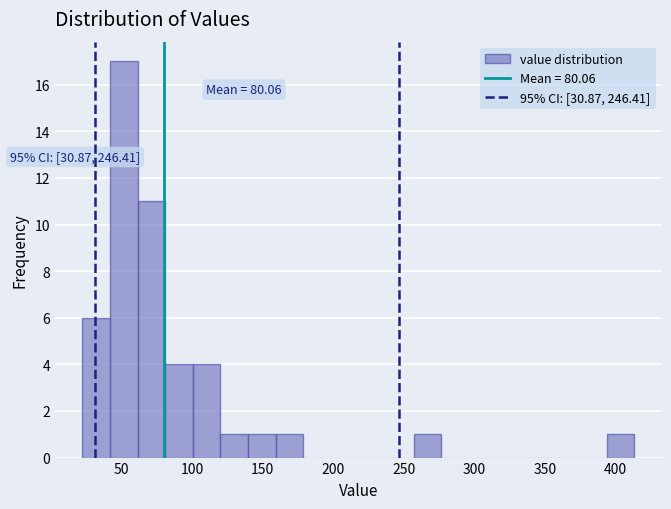

Read against the x-axis, roughly where is the centre of the tallest bar?

50